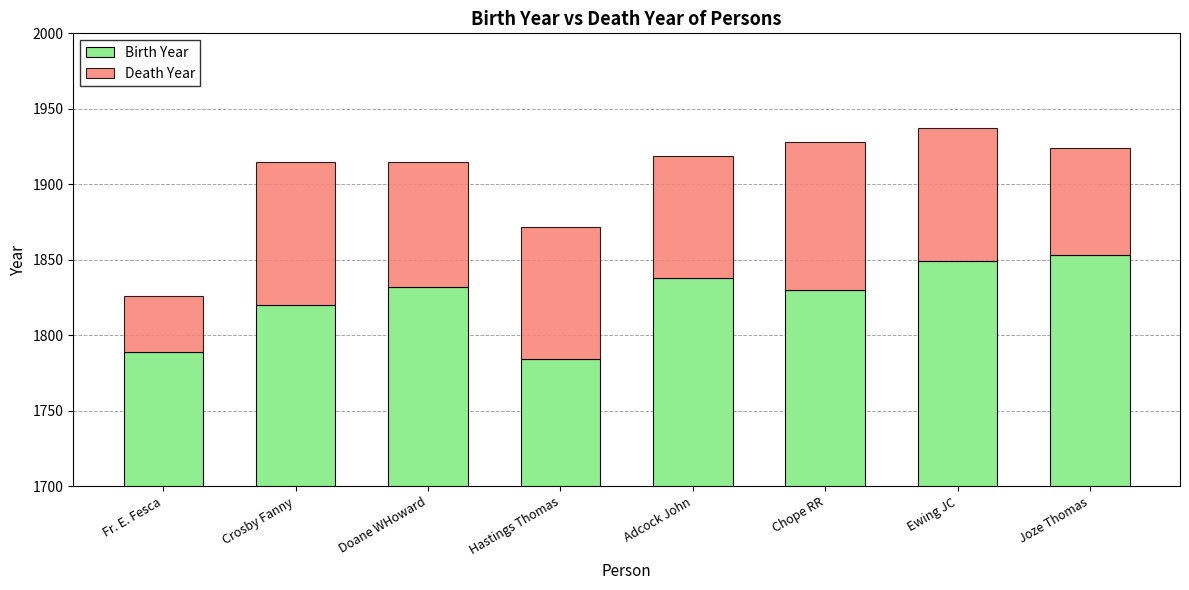

What position from the left is Fr. E. Fesca?

1